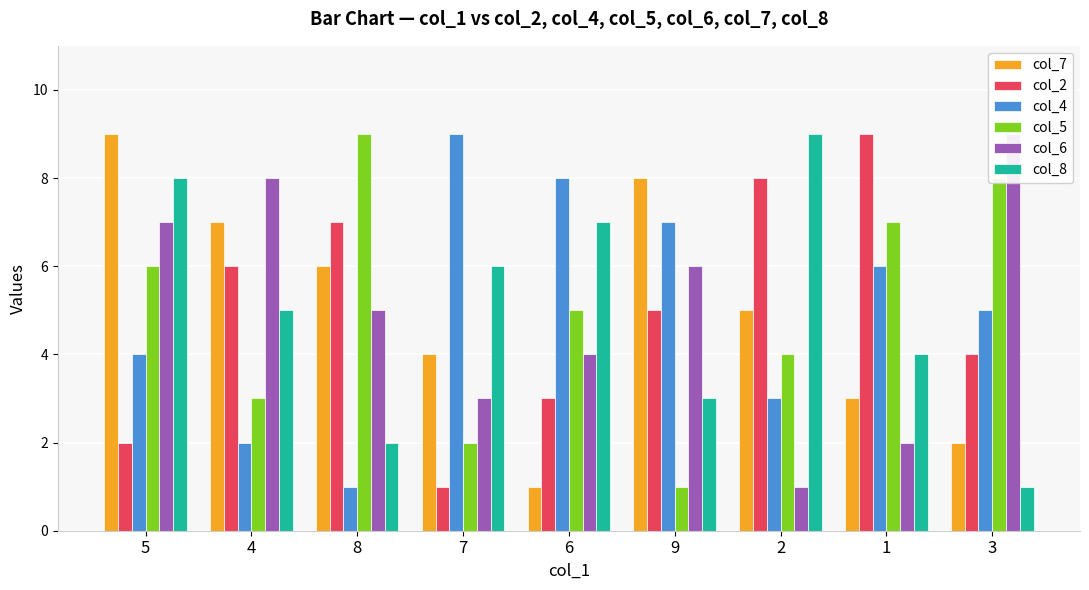

Reading left to right, transcribe all the data shown in this chart.

col_7: 5=9	4=7	8=6	7=4	6=1	9=8	2=5	1=3	3=2
col_2: 5=2	4=6	8=7	7=1	6=3	9=5	2=8	1=9	3=4
col_4: 5=4	4=2	8=1	7=9	6=8	9=7	2=3	1=6	3=5
col_5: 5=6	4=3	8=9	7=2	6=5	9=1	2=4	1=7	3=8
col_6: 5=7	4=8	8=5	7=3	6=4	9=6	2=1	1=2	3=9
col_8: 5=8	4=5	8=2	7=6	6=7	9=3	2=9	1=4	3=1